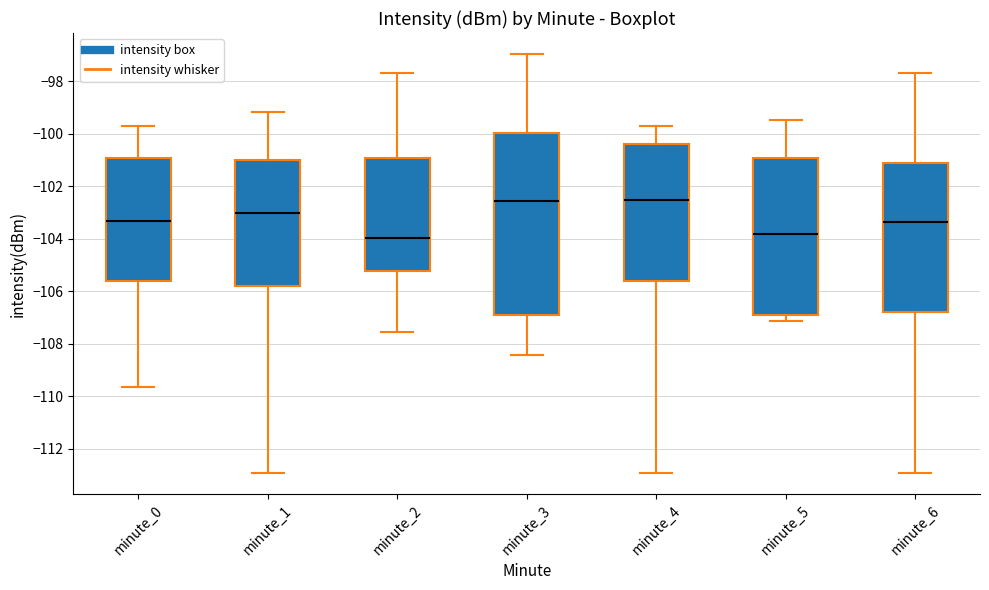

Which box is the tallest, from its lower edge to its upper edge?

minute_3